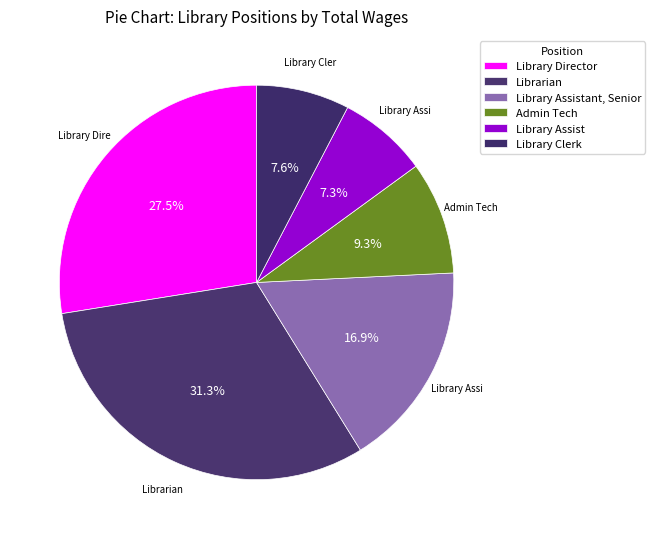

How many slices are in this pie chart?

6